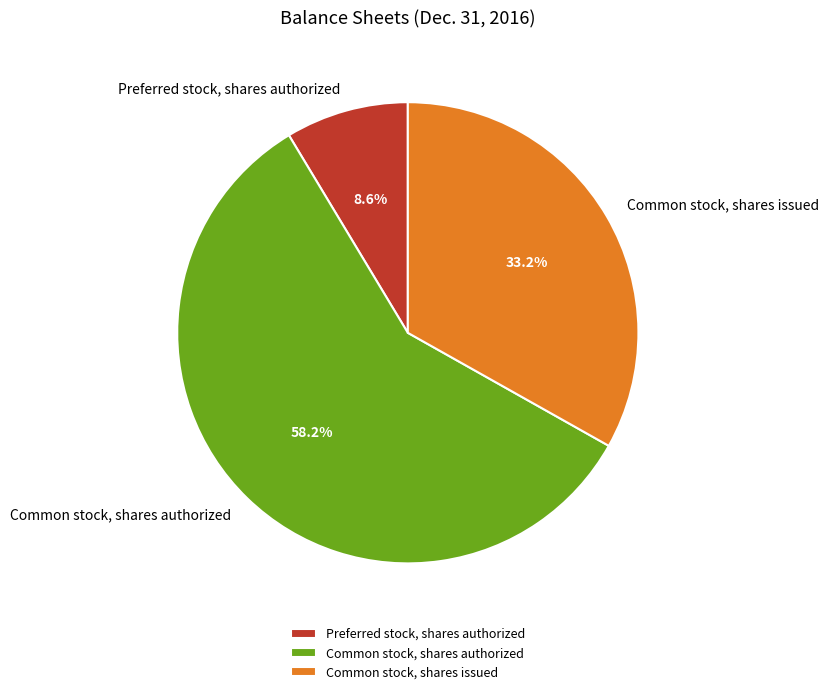

How many slices are in this pie chart?

3